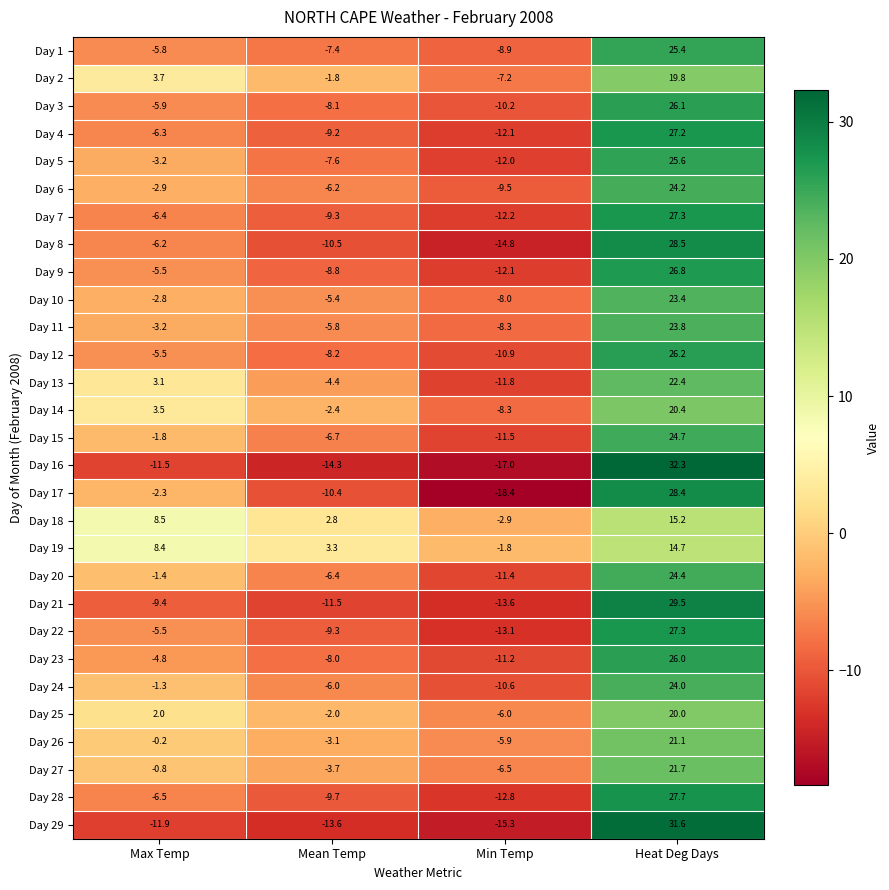

What is the minimum value shown in the chart?

-18.4